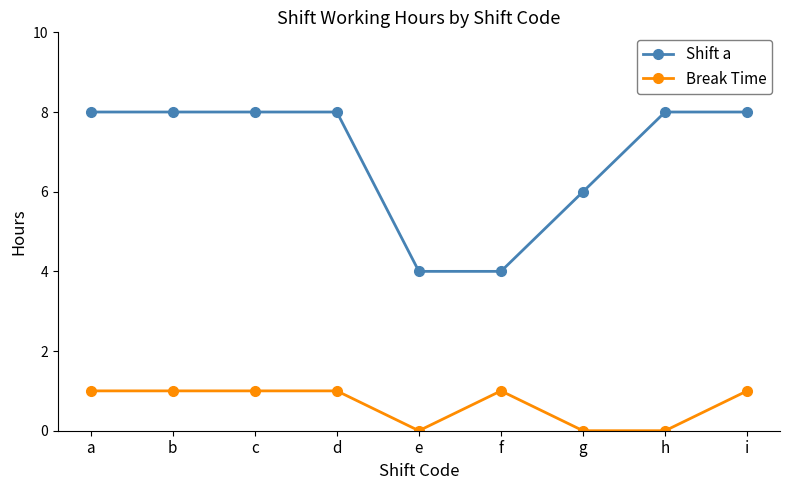

How many data points in Shift a are above 7?

6